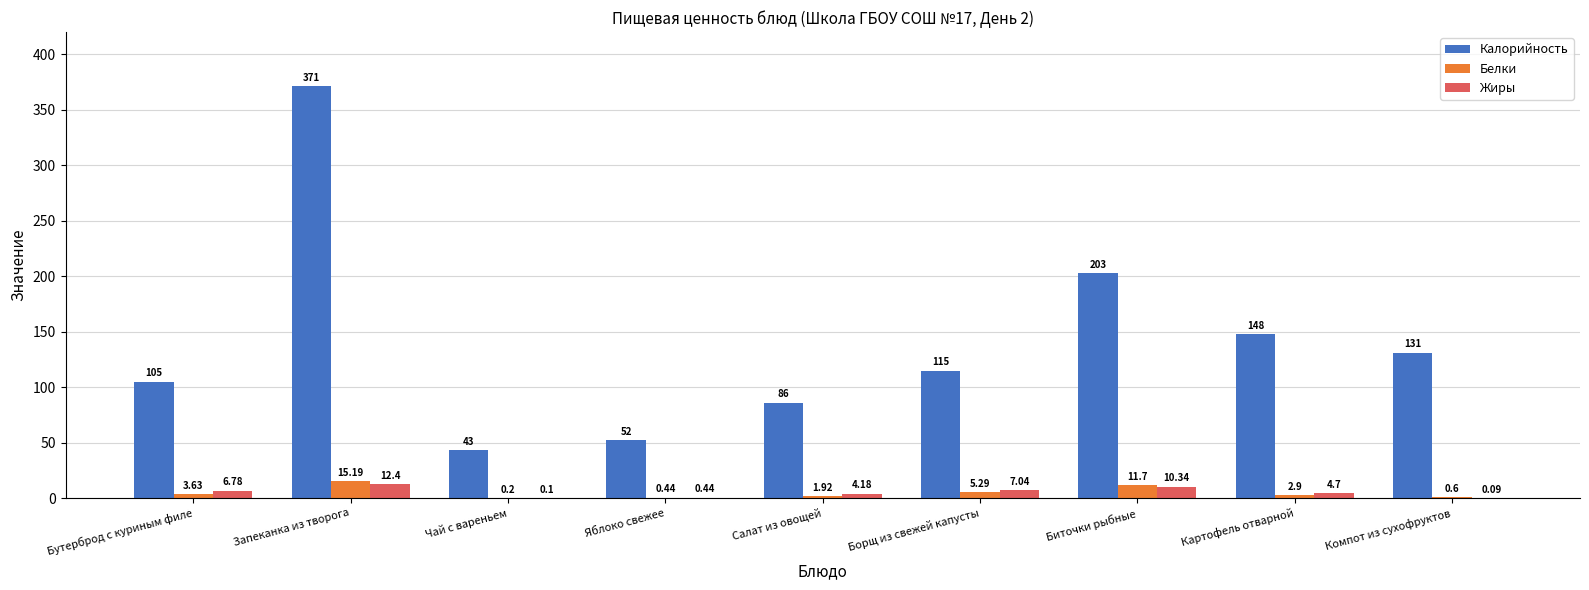

What is the approximate value of Калорийность at Чай с вареньем?

43.0